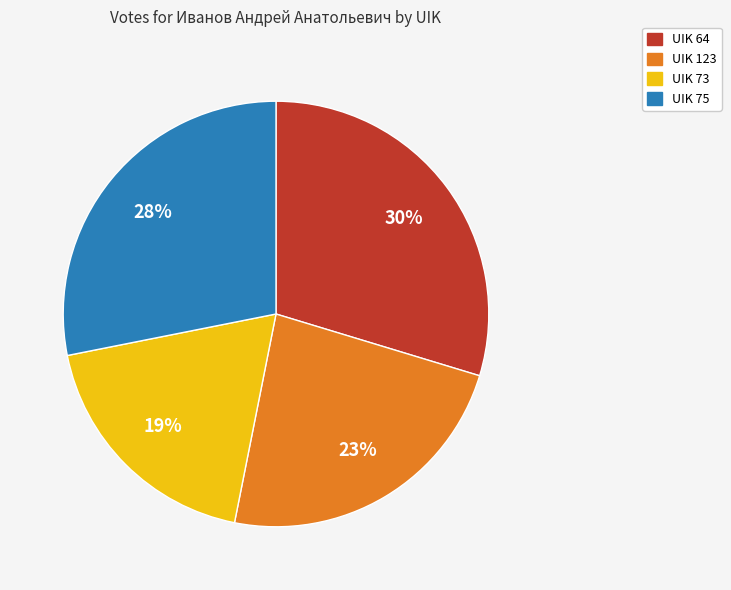

To the nearest percent, what is the difference between the UIK 73 and UIK 75 slice percentages?

9%